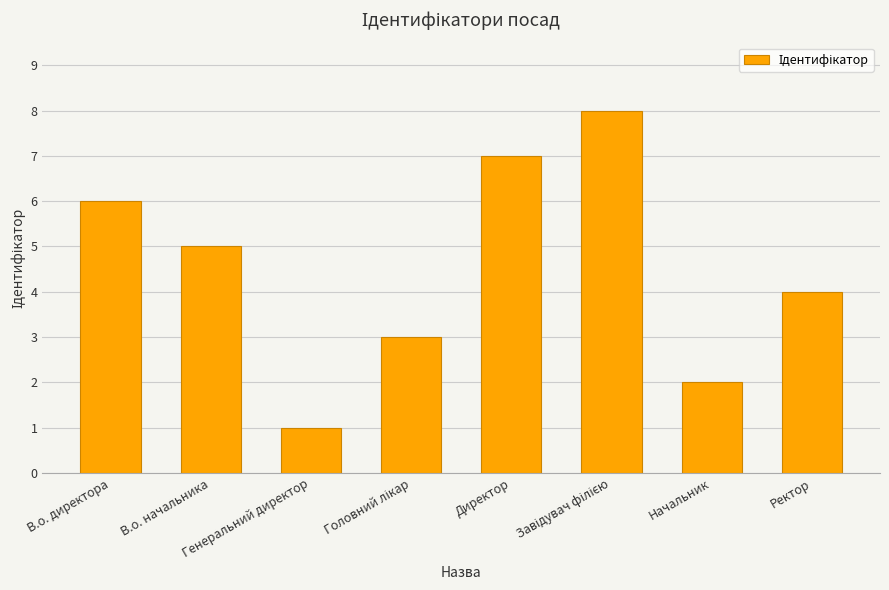

What is the label of the 1st bar from the left?

В.о. директора